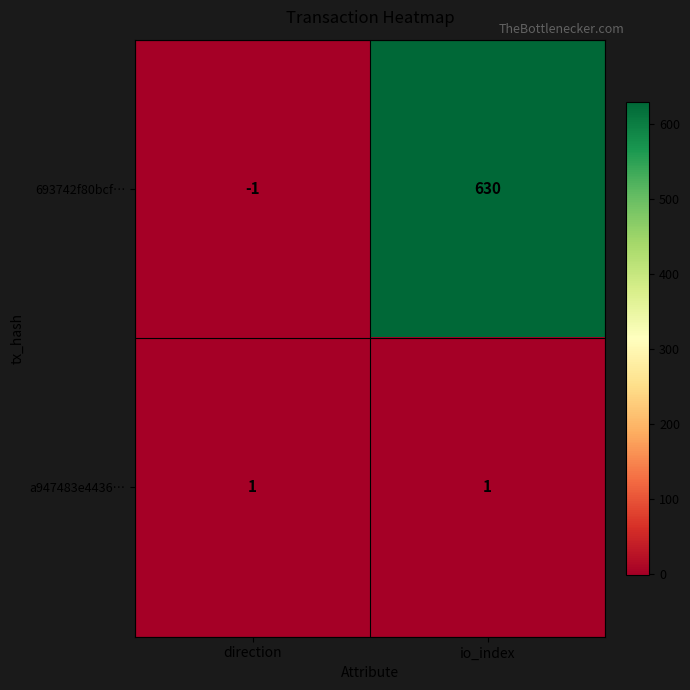

What is the total value across all series at io_index?

631